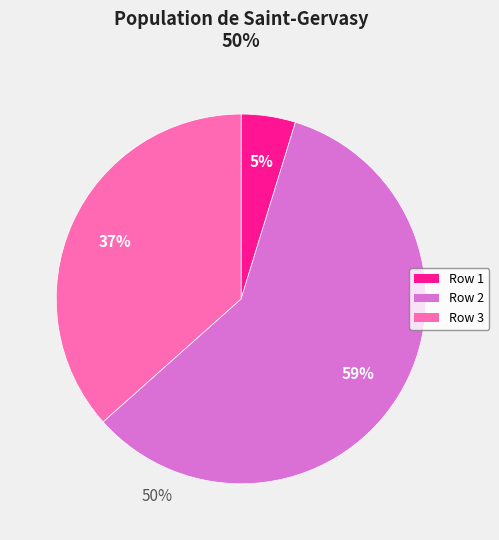

To the nearest percent, what is the average slice percentage?

33%